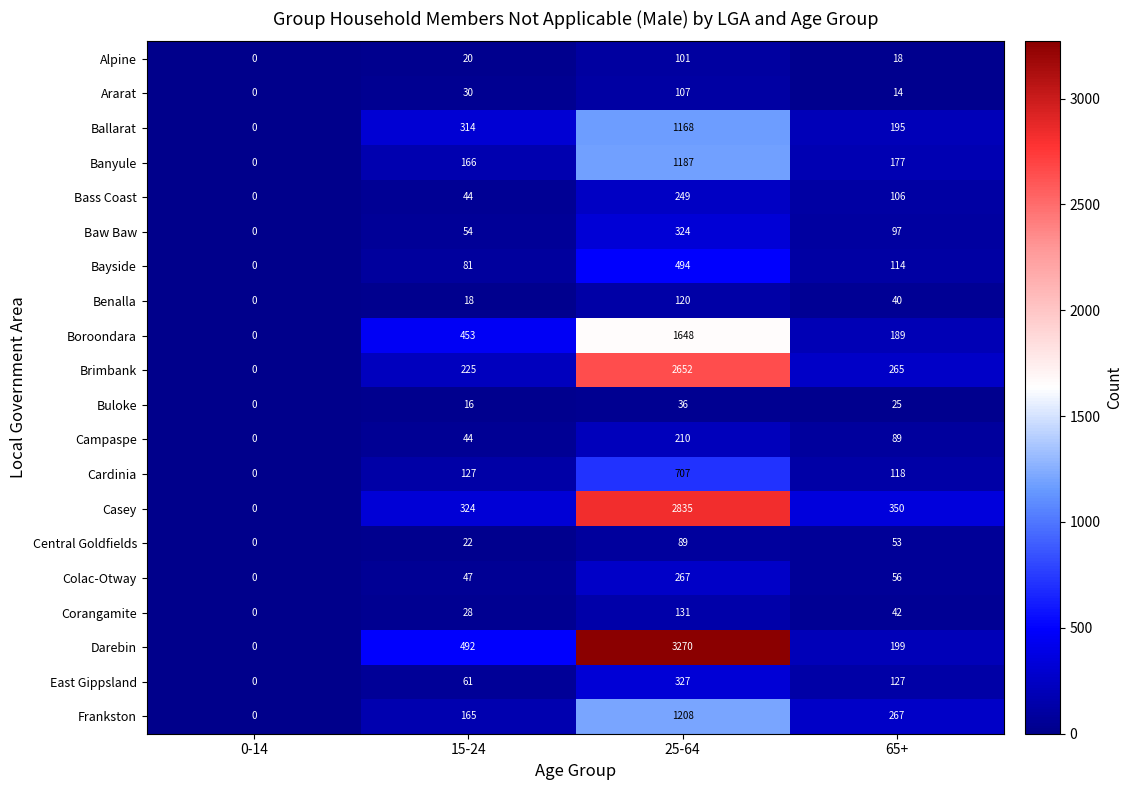

How many distinct data groups are displayed?

20